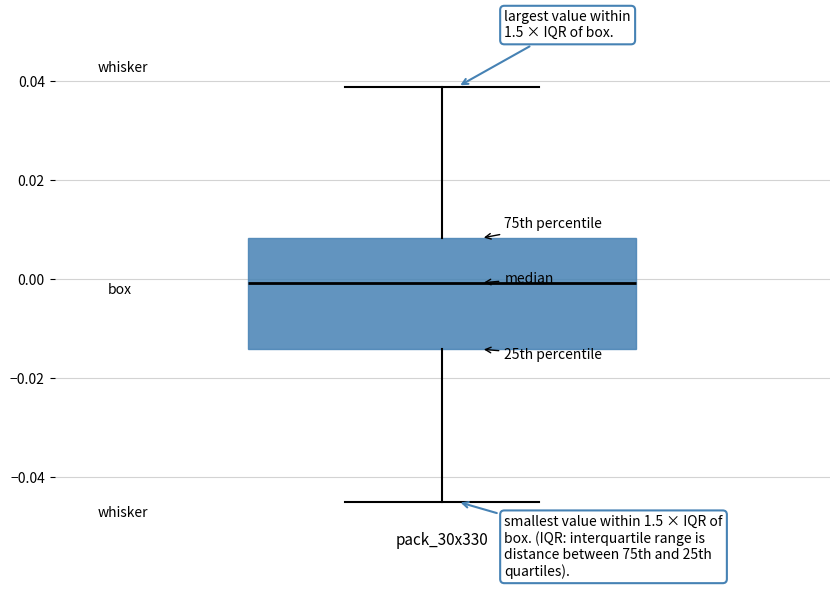

Read this box plot against the y-axis: the position of the median line, the range covered by the box, and the ends of both whiskers. The values are not printed on the chart, so give them approximately, as read against the axis.

median 0.000, box -0.014 to 0.008, whiskers -0.046 to 0.038